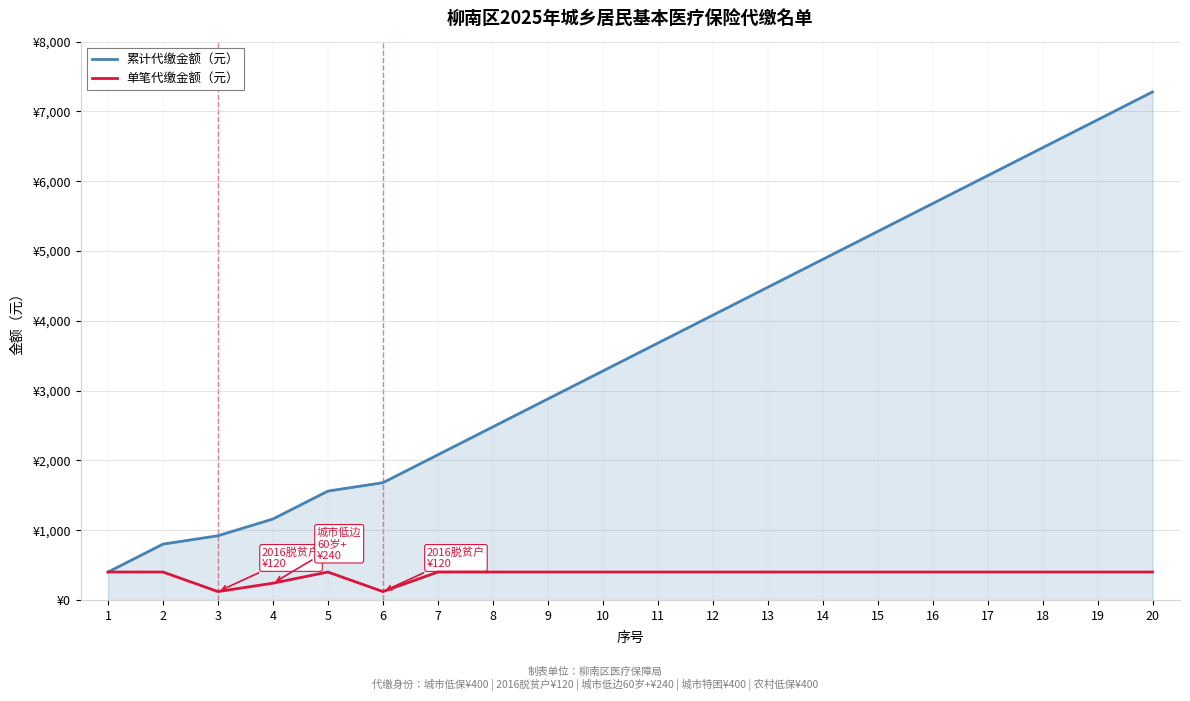

Which category has the highest value across all series?

20